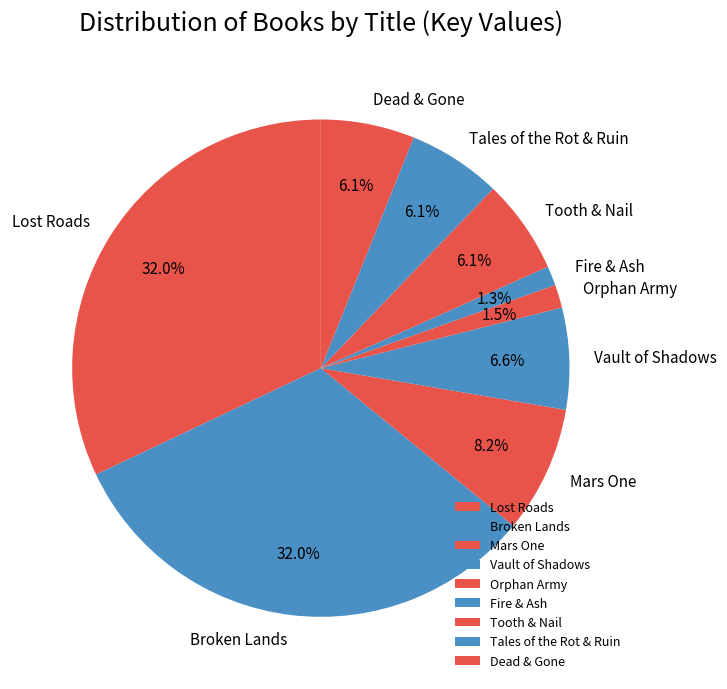

What is the ratio of the value at Mars One to the value at Lost Roads?

0.3